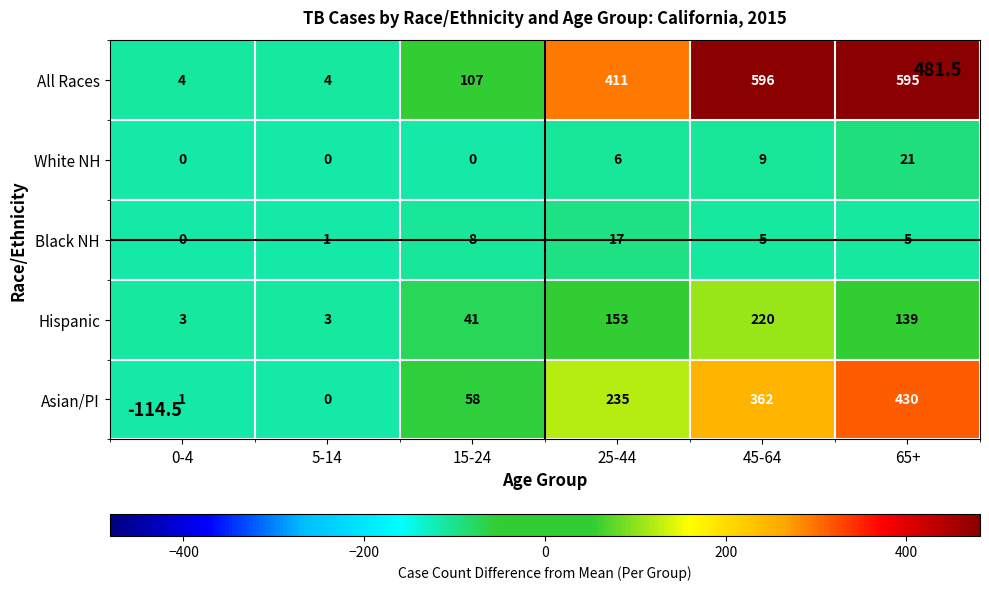

Reading left to right, transcribe all the data shown in this chart.

All Races: 0-4=4	5-14=4	15-24=107	25-44=411	45-64=596	65+=595
White NH: 0-4=0	5-14=0	15-24=0	25-44=6	45-64=9	65+=21
Black NH: 0-4=0	5-14=1	15-24=8	25-44=17	45-64=5	65+=5
Hispanic: 0-4=3	5-14=3	15-24=41	25-44=153	45-64=220	65+=139
Asian/PI: 0-4=1	5-14=0	15-24=58	25-44=235	45-64=362	65+=430